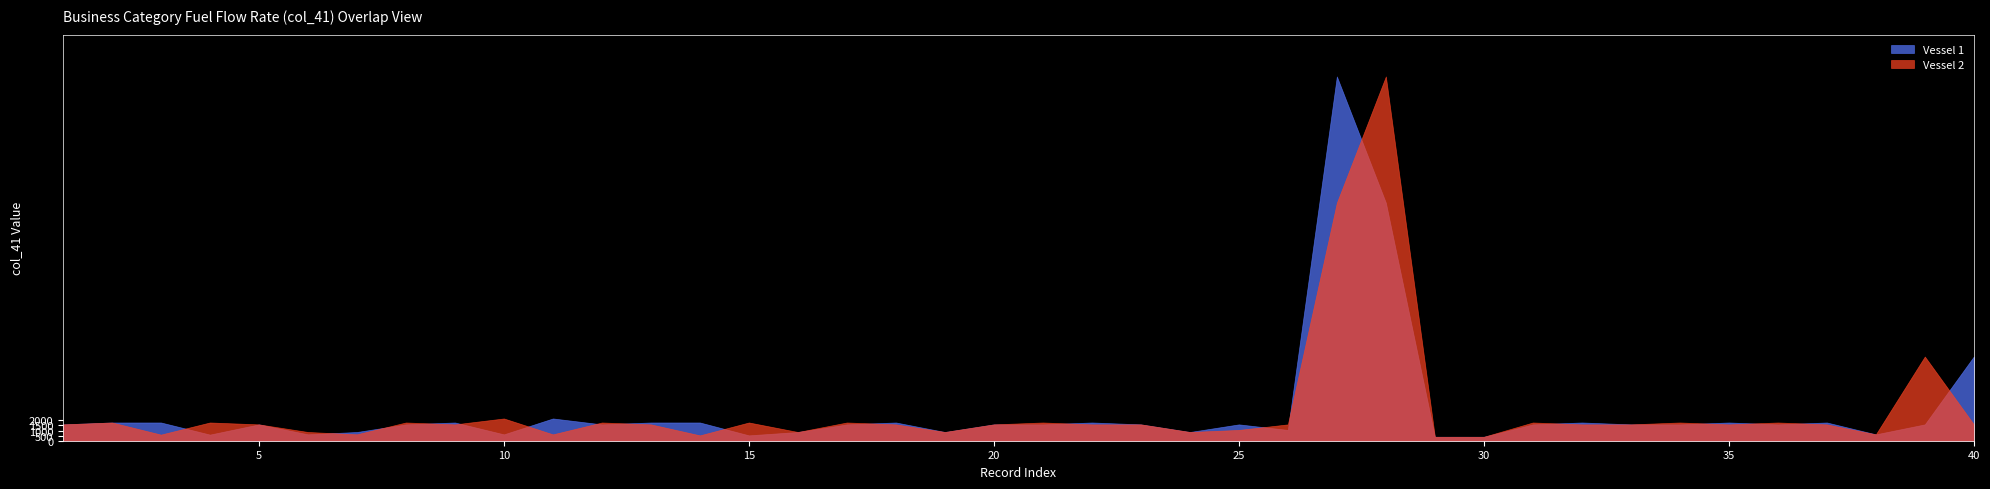

Is the value of Vessel 2 at 14 greater than the value of Vessel 1 at 40?

No